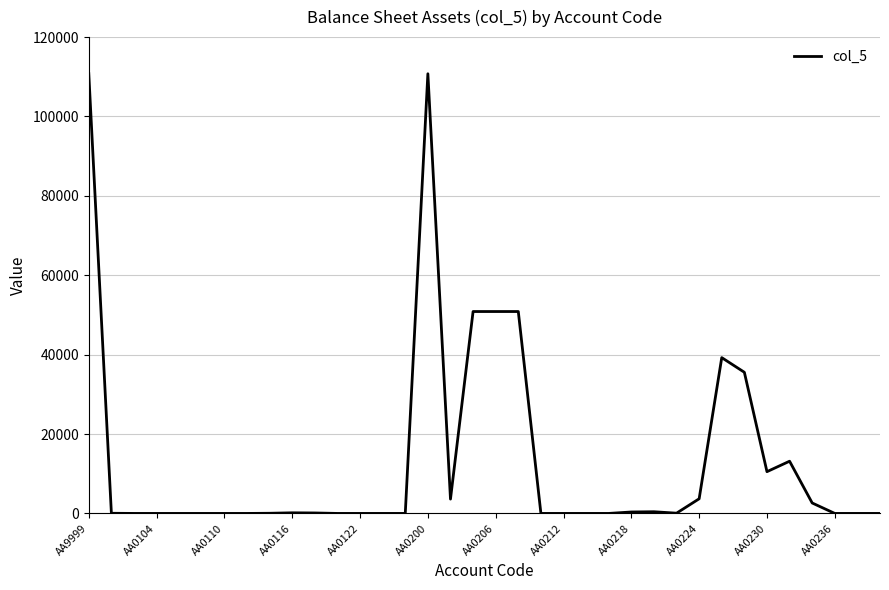

What is the difference between the maximum and minimum values?

110805